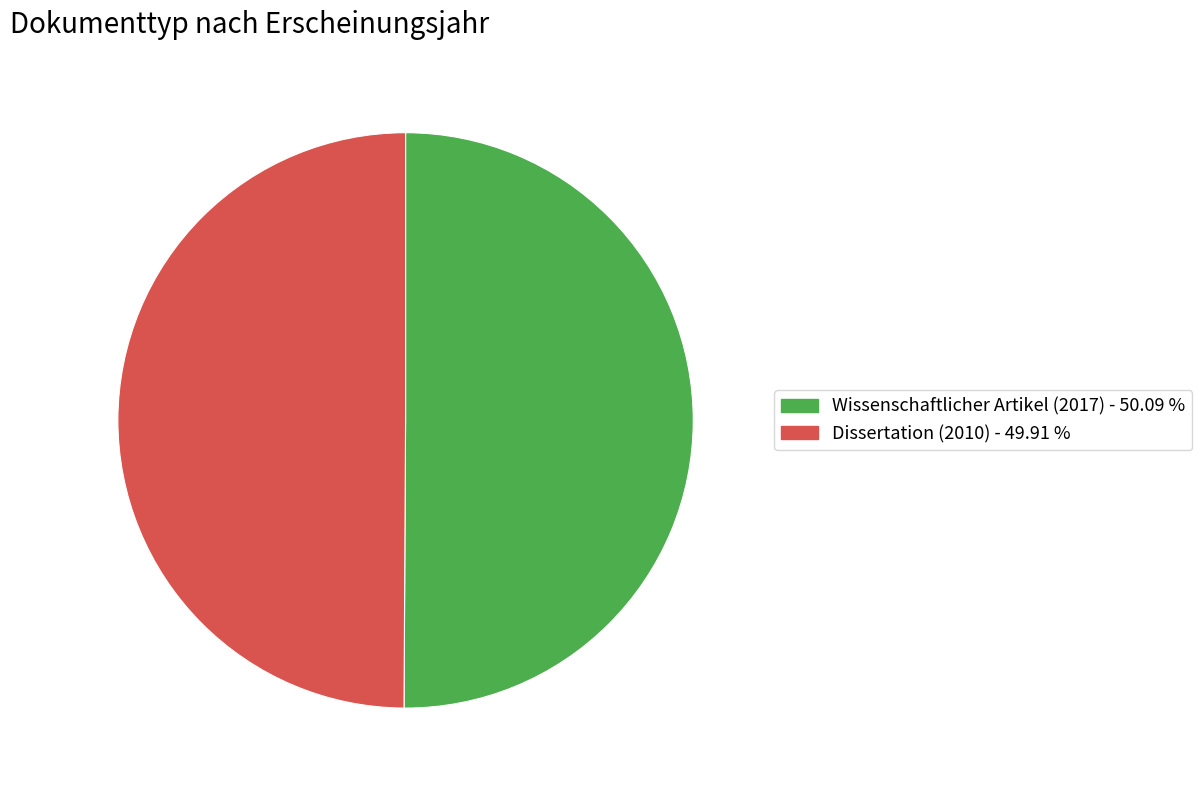

Combined, do Dissertation (2010) and Wissenschaftlicher Artikel (2017) account for over 50%?

Yes